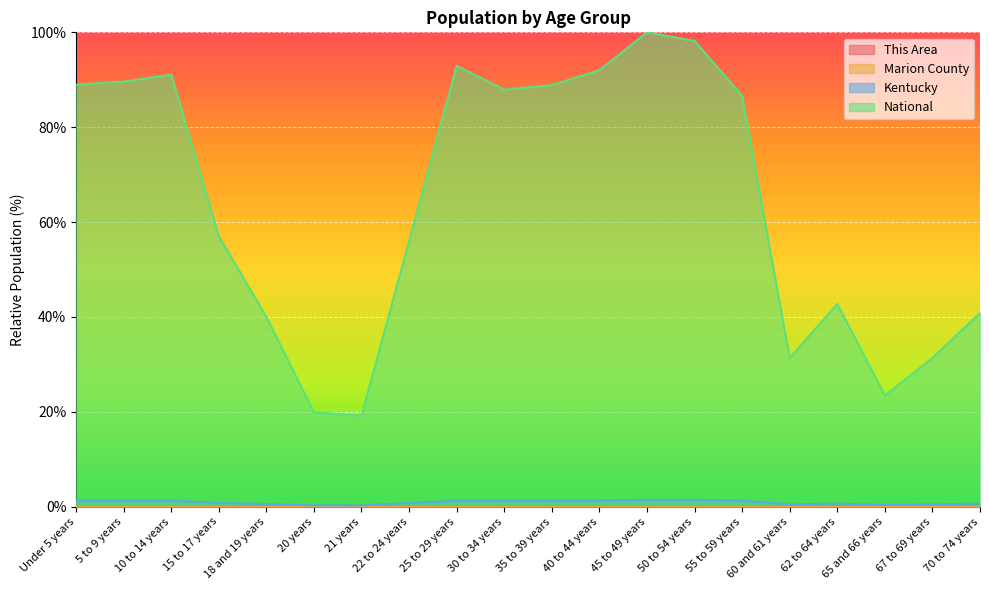

At 18 and 19 years, list the series in order from smallest to largest.

This Area, Marion County, Kentucky, National